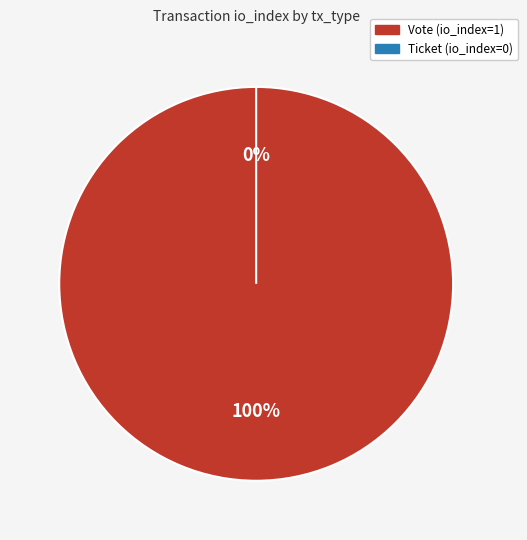

To the nearest percent, what portion does Vote represent?

100%